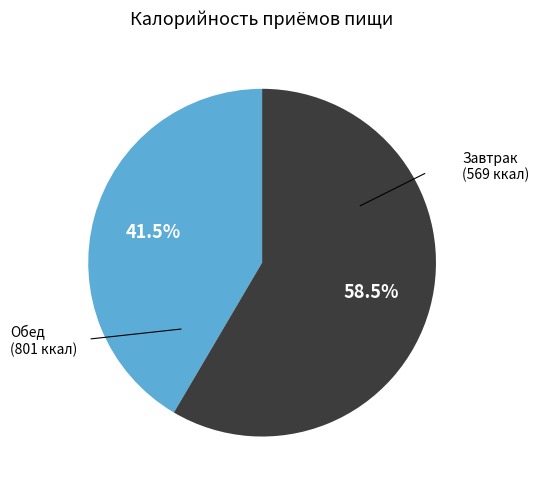

Is there a majority slice in this chart?

Yes